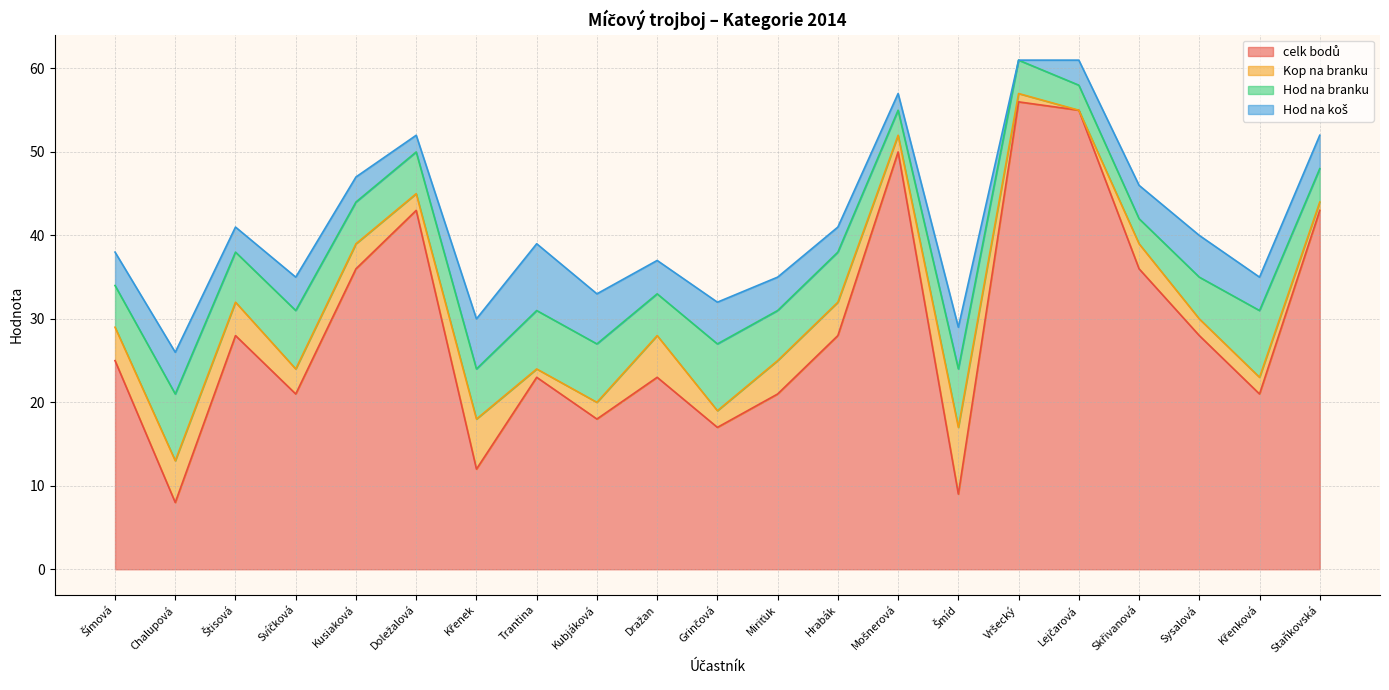

Which series has the largest range (max minus min)?

celk bodů